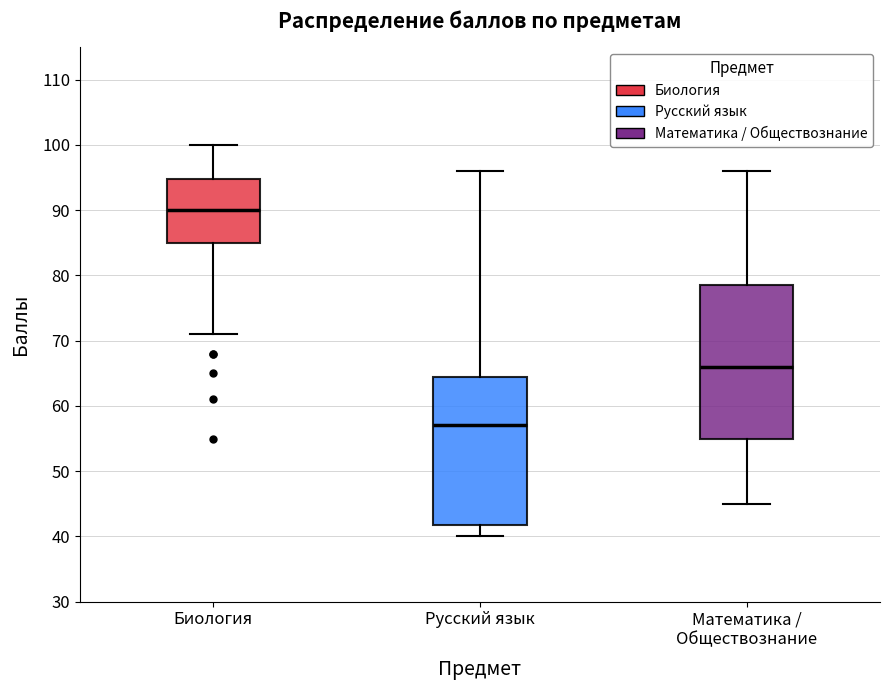

Reading left to right, read every box against the y-axis: the position of its median line, the range the box covers, and the ends of its whiskers. The values are not printed on the chart, so give them approximately, as read against the axis.

Биология: median 90, box 85 to 95, whiskers 71 to 100
Русский язык: median 57, box 42 to 65, whiskers 40 to 96
Математика / Обществознание: median 66, box 55 to 79, whiskers 45 to 96